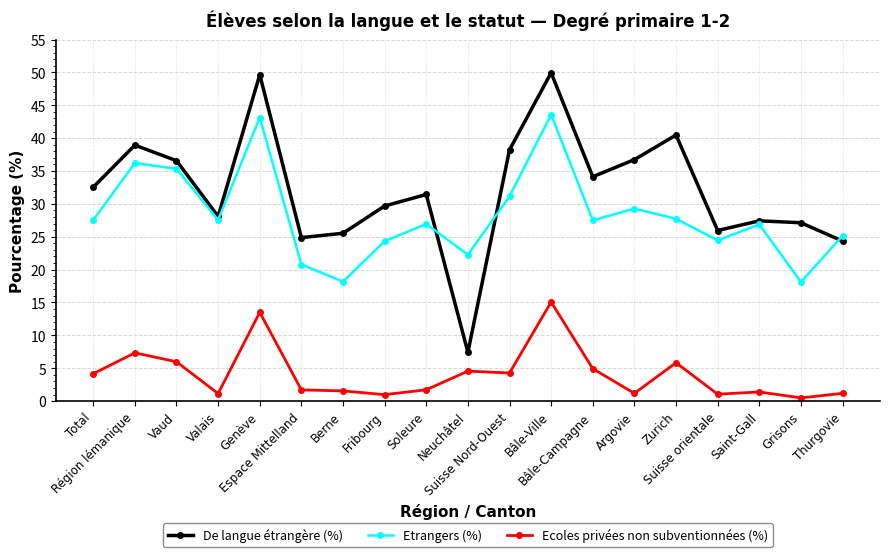

At which category does De langue étrangère (%) reach its first local peak?

Région lémanique